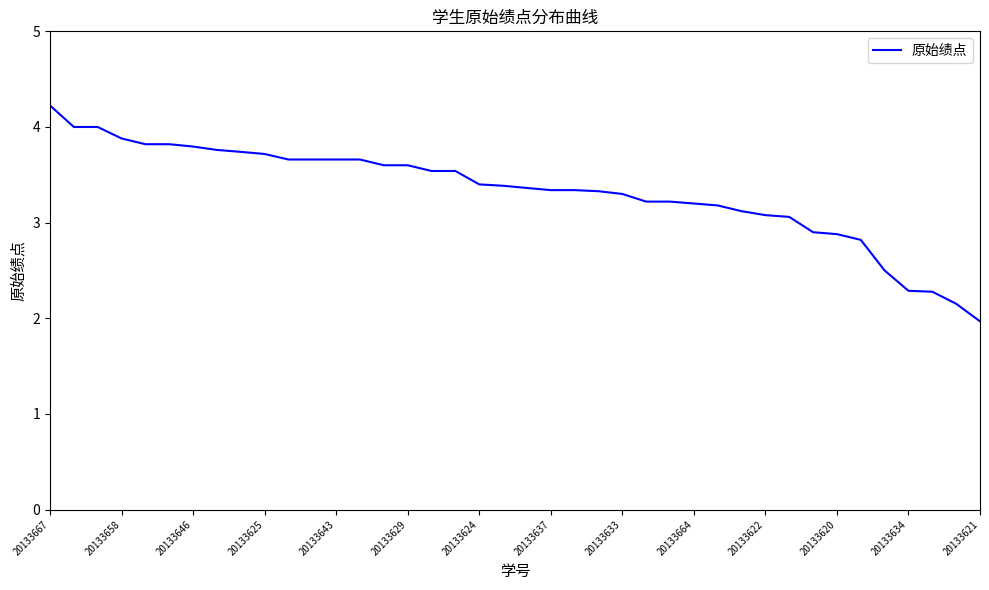

What is the greatest value displayed?

4.2